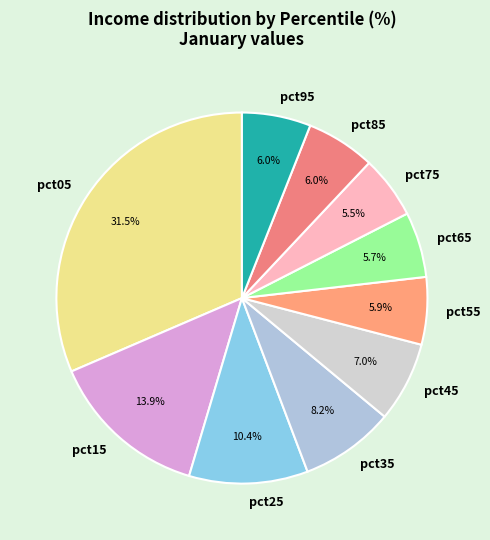

Does any single category account for the majority?

No